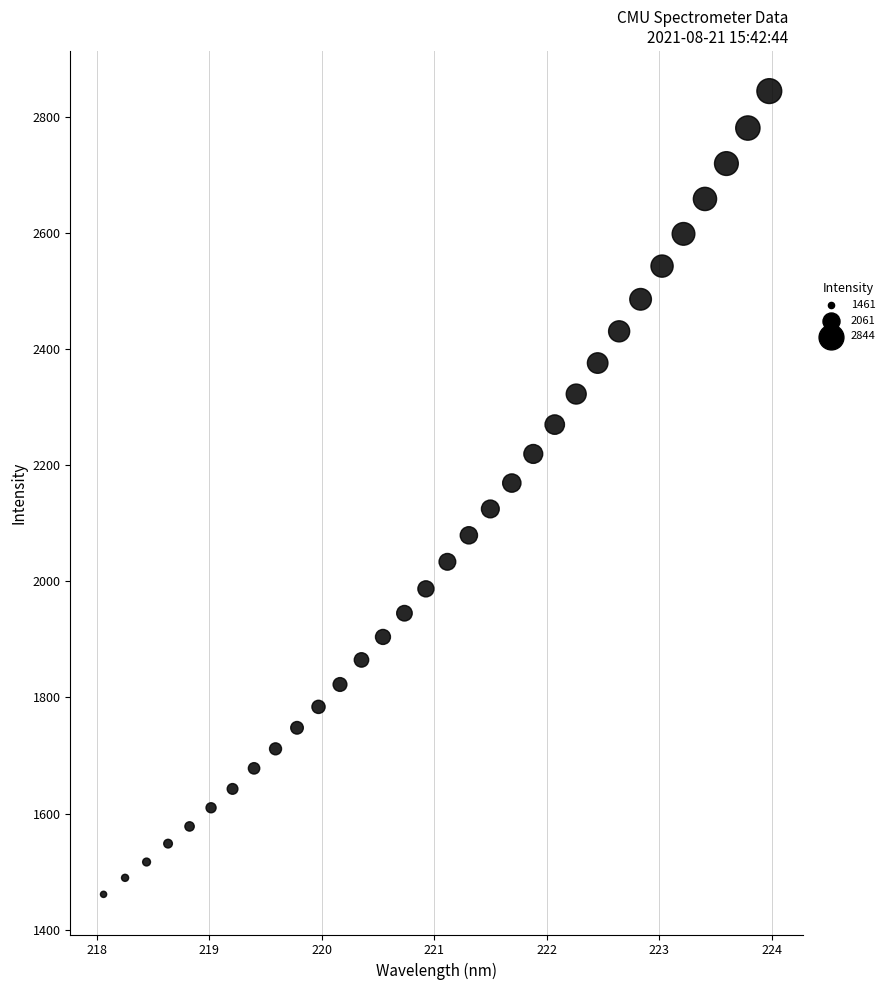

What is the range of X values (max minus min)?

5.9